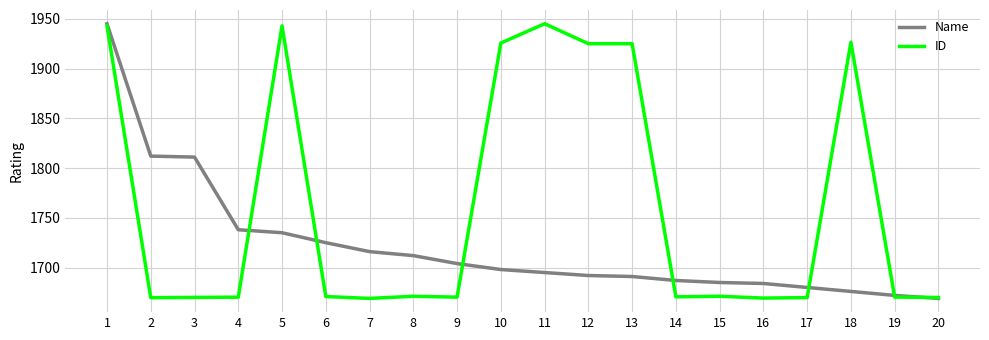

The value of ID at 4 is 1045.5. True or false?

False